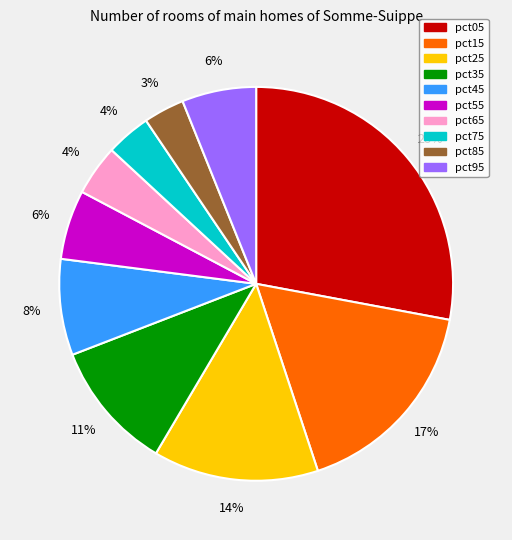

Is the sum of pct25 and pct35 greater than half?

No